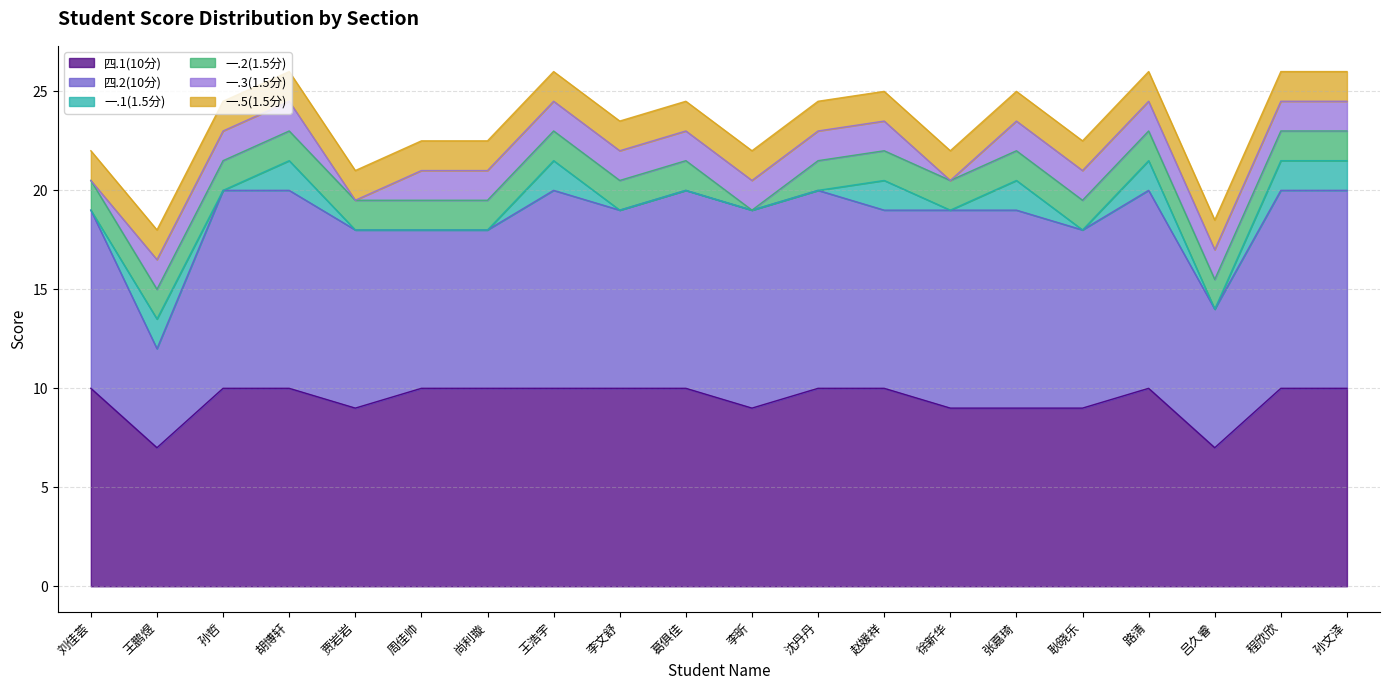

At how many categories does at least one series exceed 9?

16